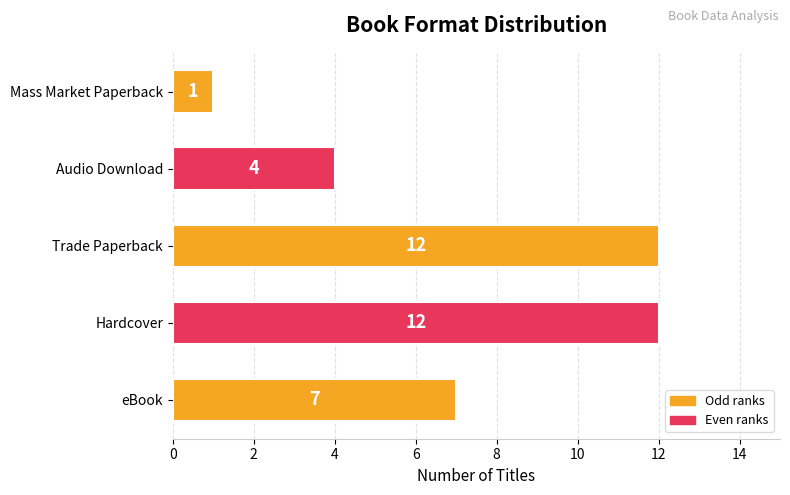

Does the chart contain stacked bars?

No